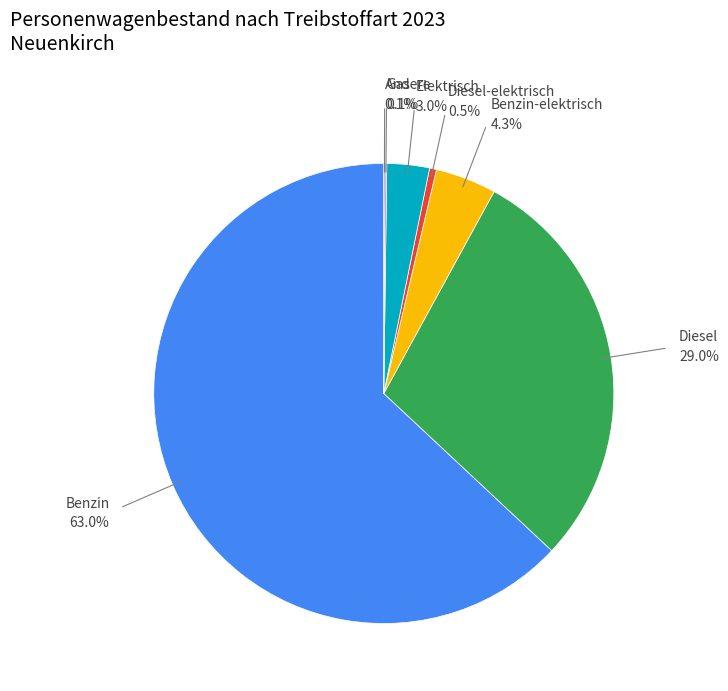

Does any single category account for the majority?

Yes